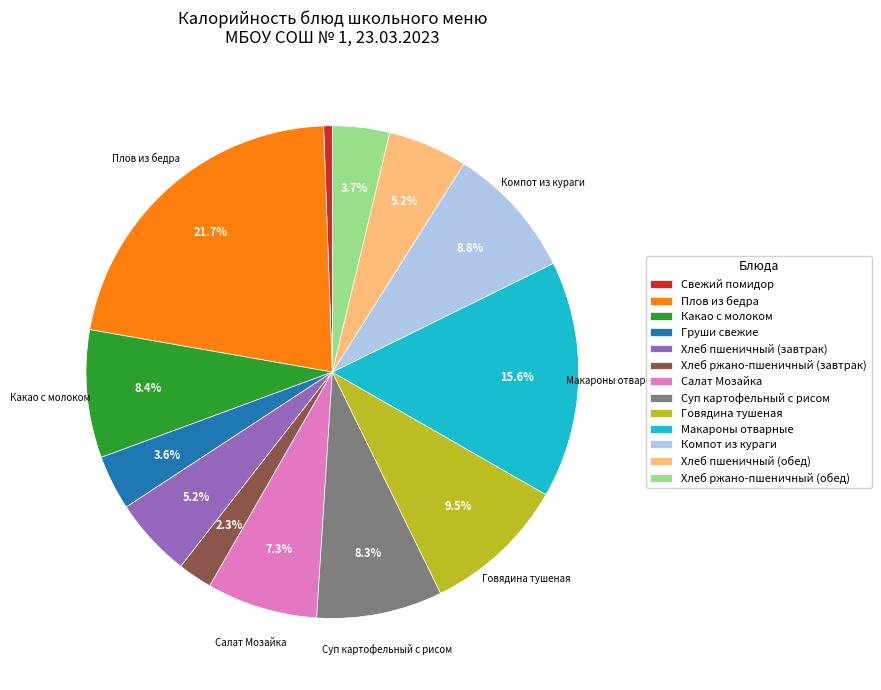

To the nearest percent, what is the difference between the Говядина тушеная and Плов из бедра slice percentages?

12%